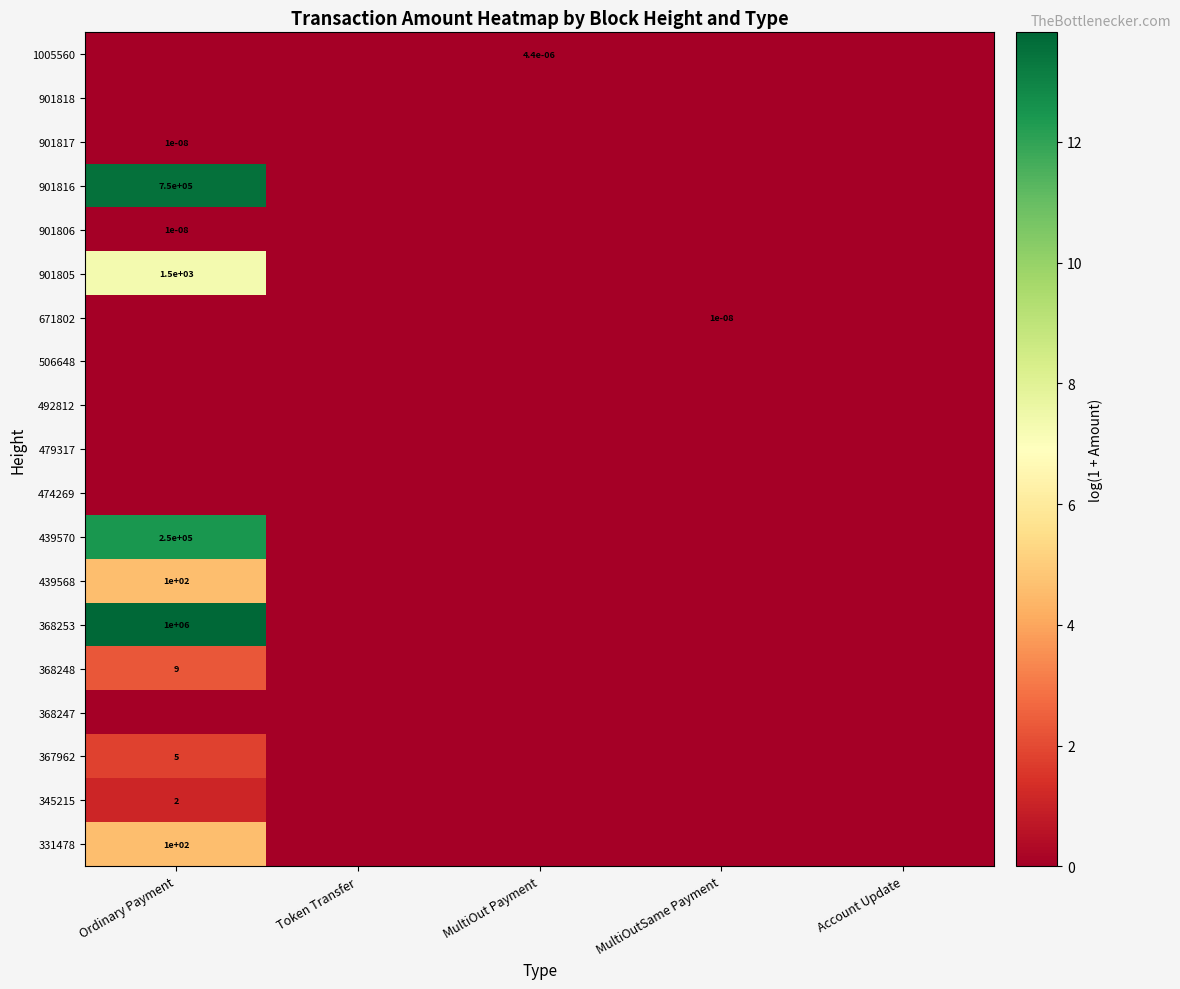

How many categories are shown in the chart?

5